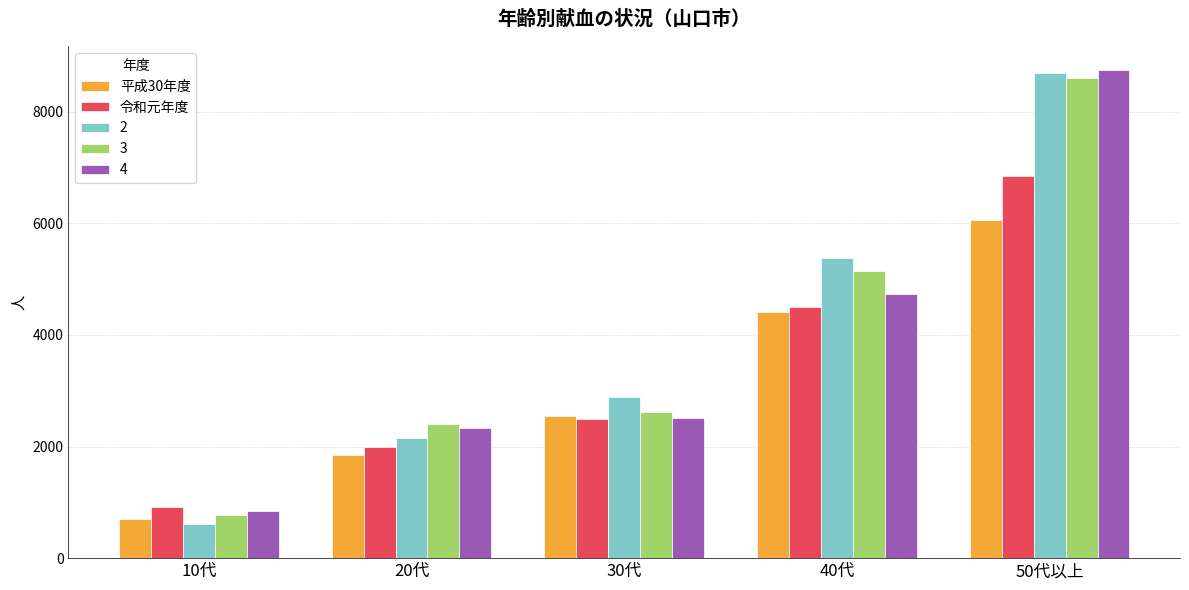

How many categories are shown in the chart?

5